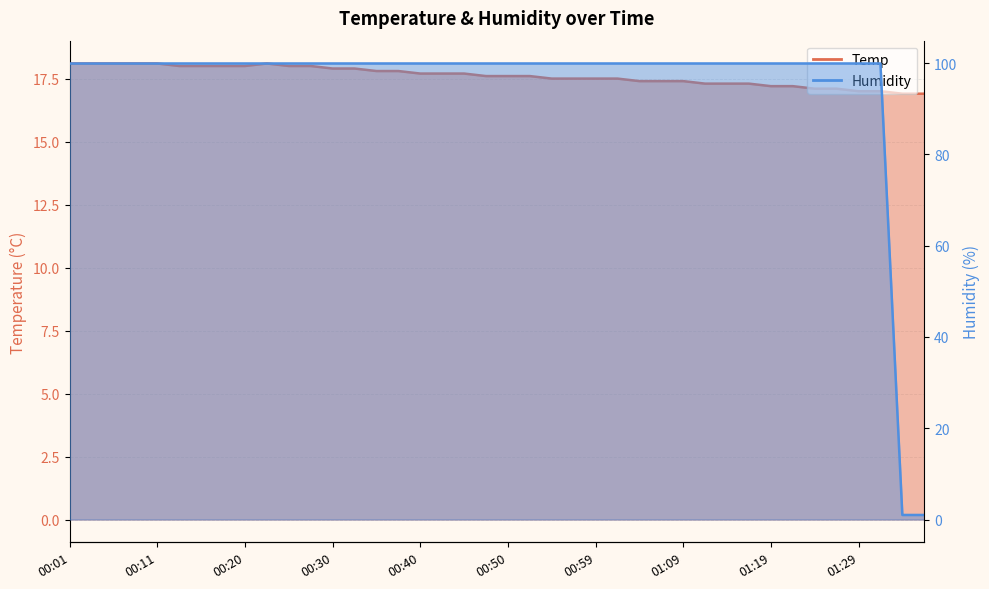

How many lines are shown in the chart?

2